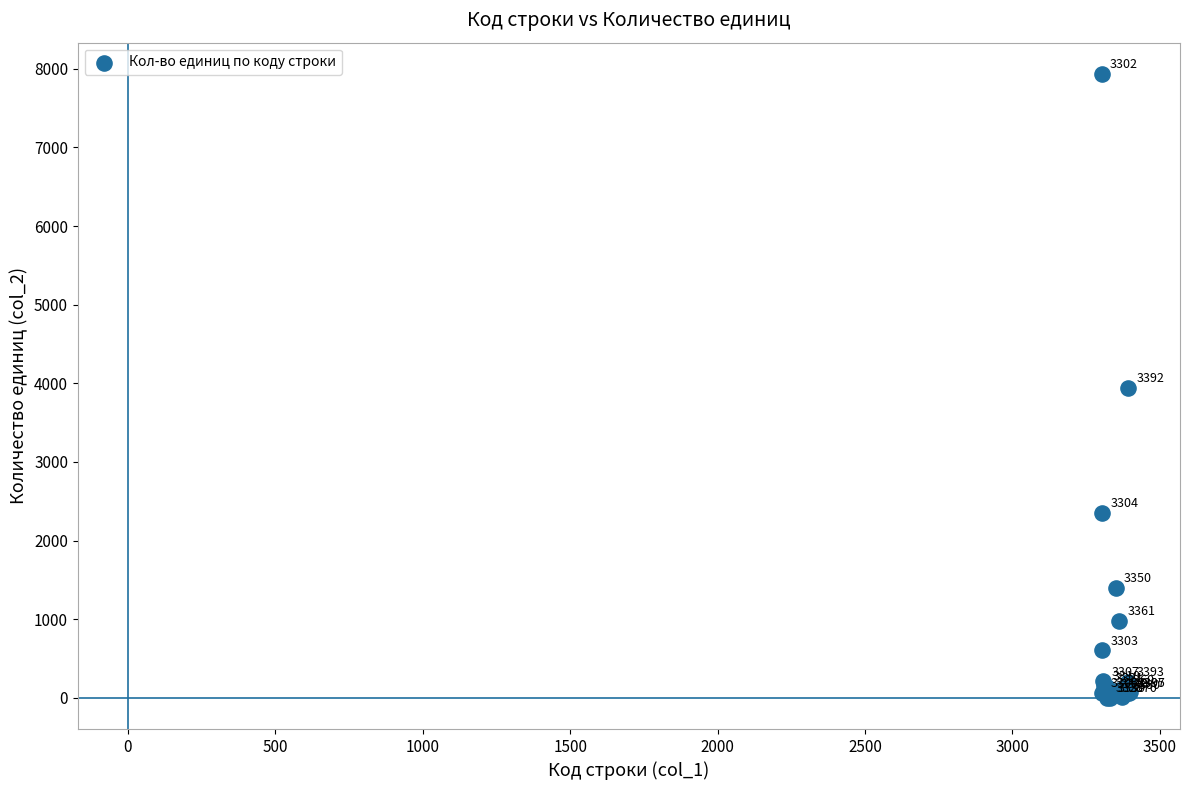

What Y value in the scatter plot is closest to 3967?

3943